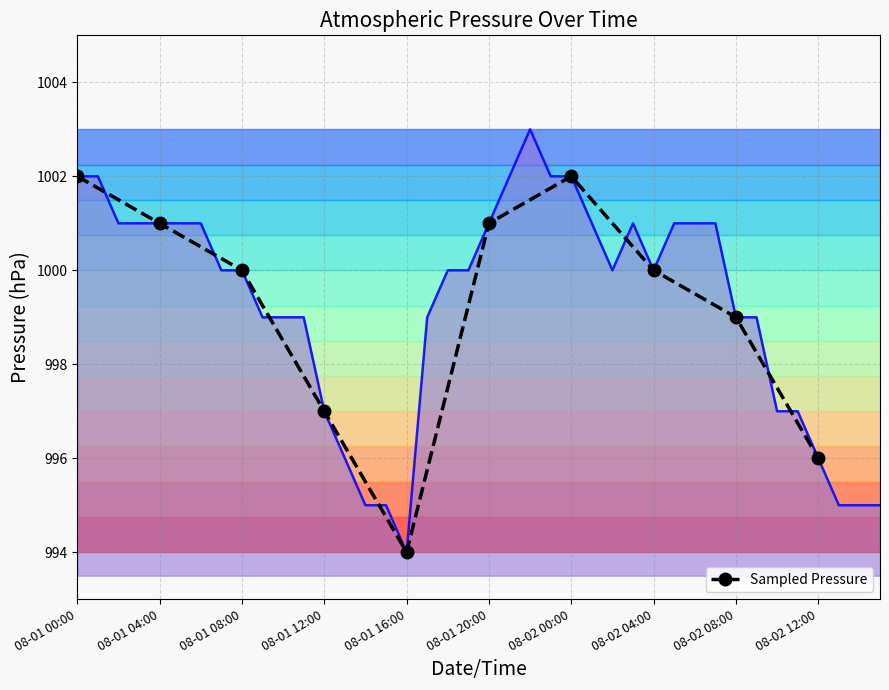

What is the minimum value shown in the chart?

994